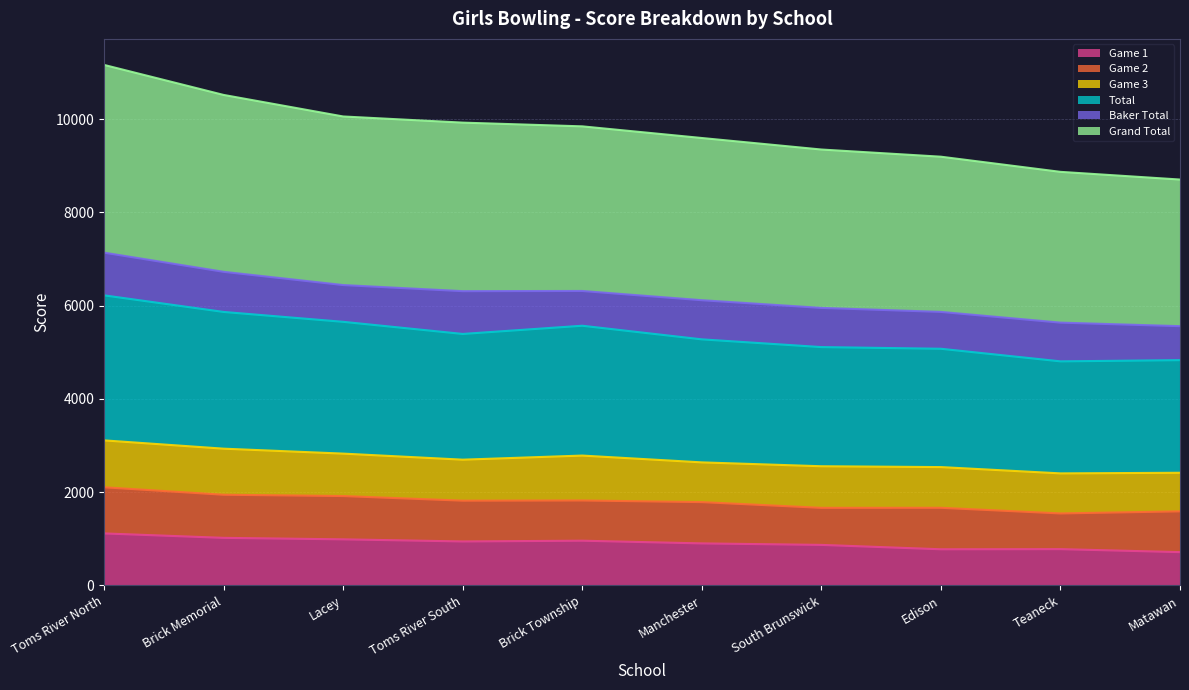

True or false: Game 1 and Grand Total cross at least once.

False